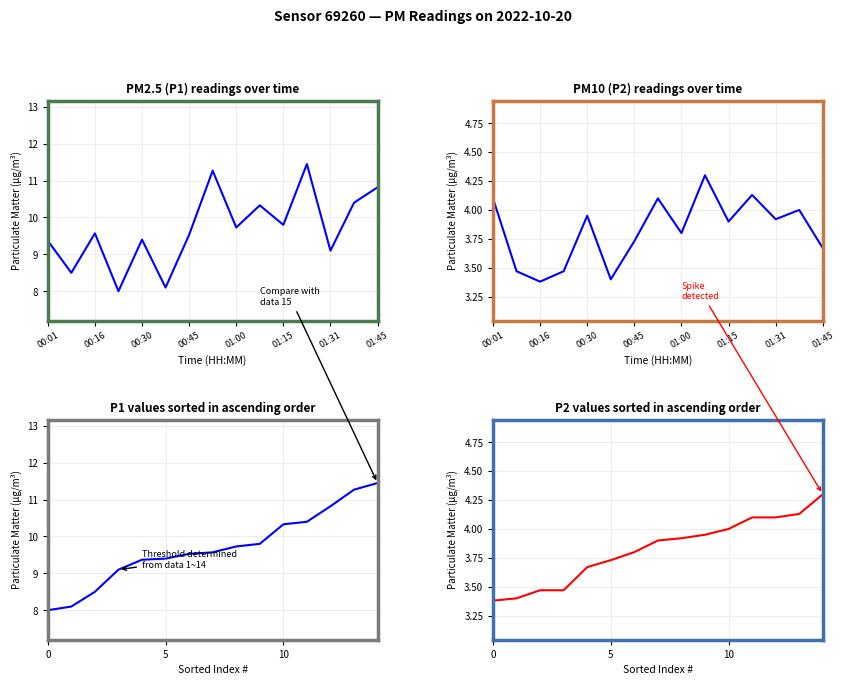

Reading left to right, extract all data points from this chart.

P1: 8.0	8.1	8.5	9.1	9.4	9.4	9.5	9.6	9.7	9.8	10.3	10.4	10.8	11.3	11.4
P2: 3.4	3.4	3.5	3.5	3.7	3.7	3.8	3.9	3.9	4.0	4.0	4.1	4.1	4.1	4.3